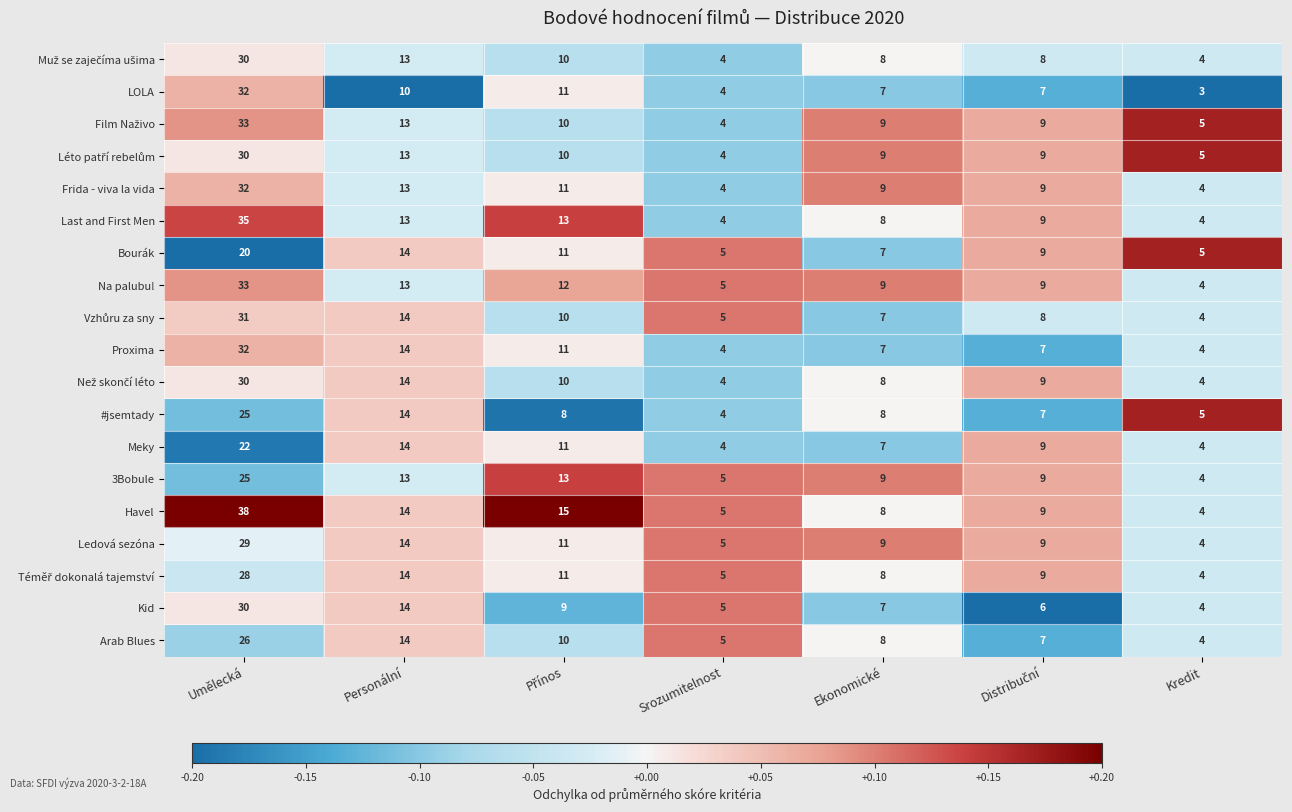

What is the minimum value shown in the chart?

3